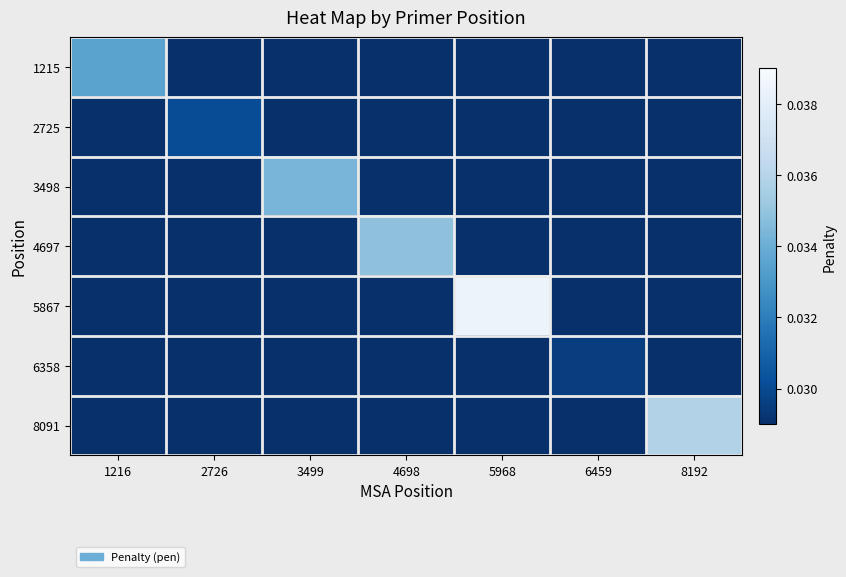

List the series in order of their peak value, highest first.

5867, 8091, 4697, 3498, 1215, 2725, 6358